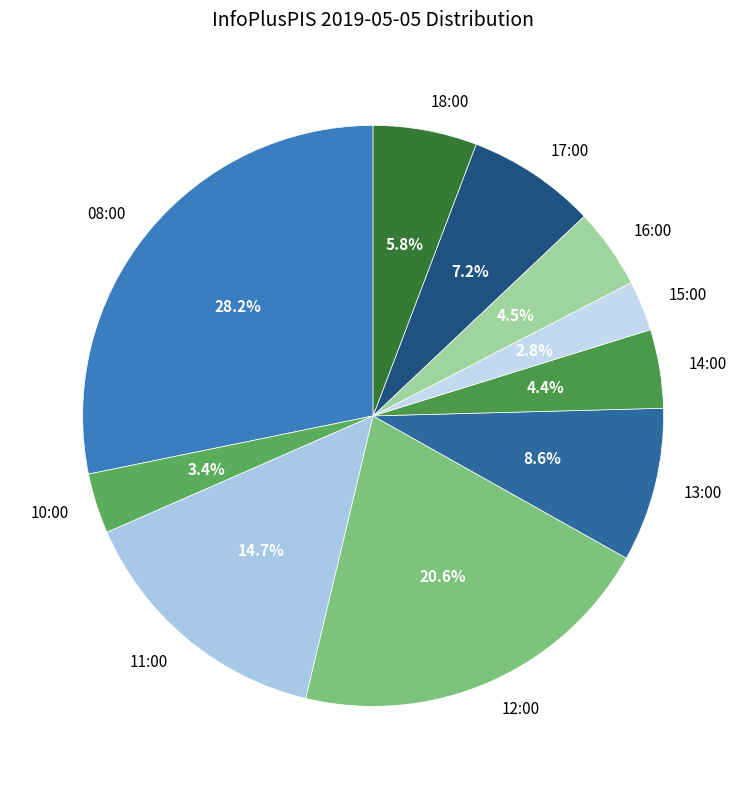

To the nearest percent, what is the average slice percentage?

10%